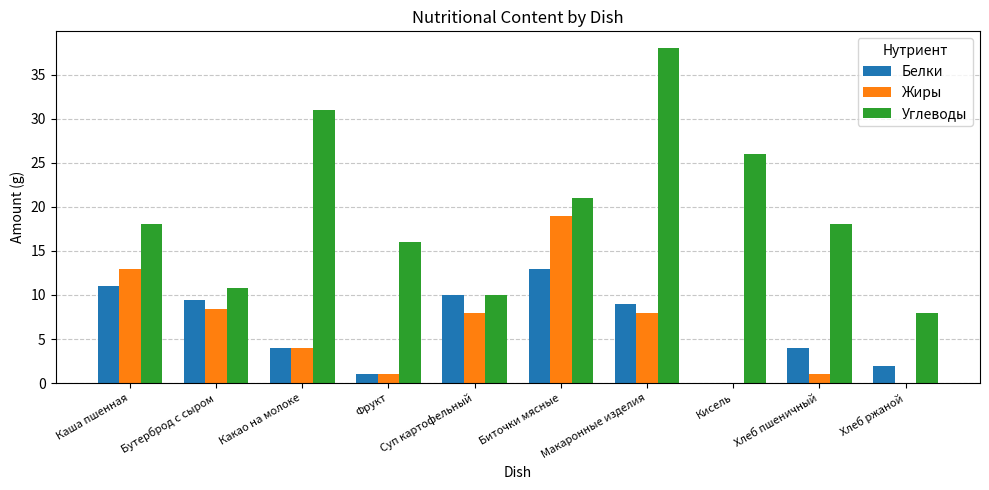

How many series are shown in this chart?

3